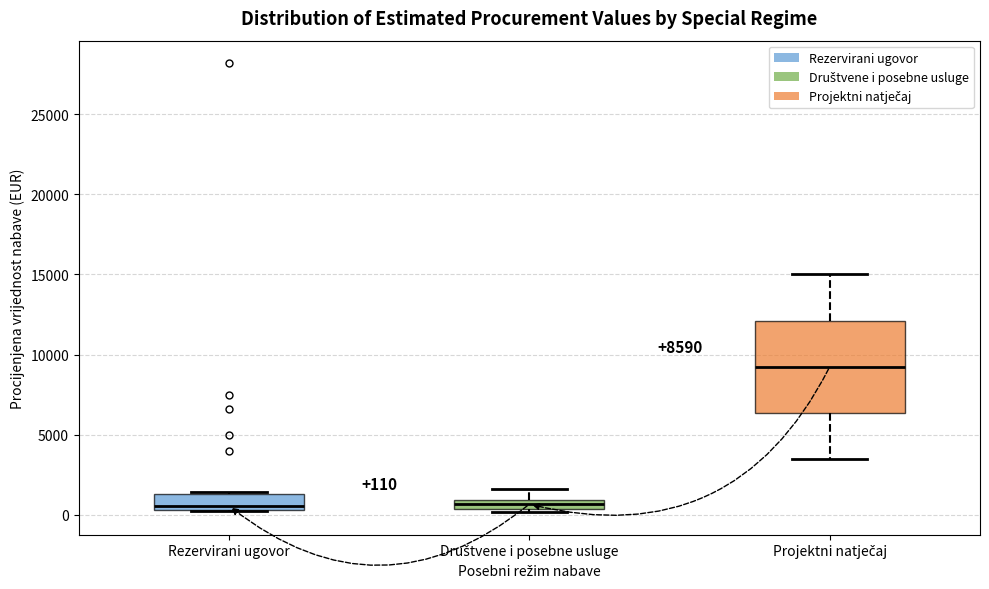

Comparing the boxes themselves (not the whiskers), which one is the tallest?

Projektni natječaj